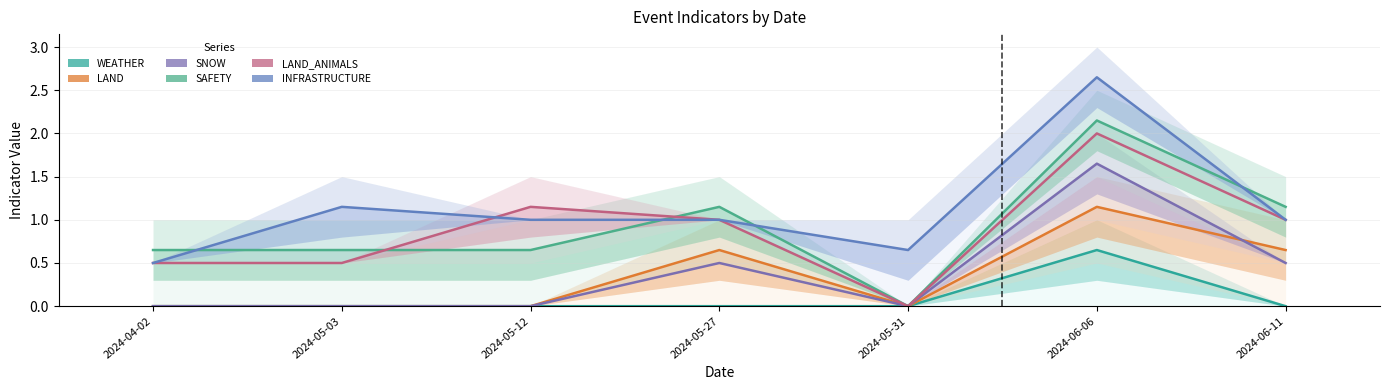

What is the label of the 3rd point from the left?

2024-05-12